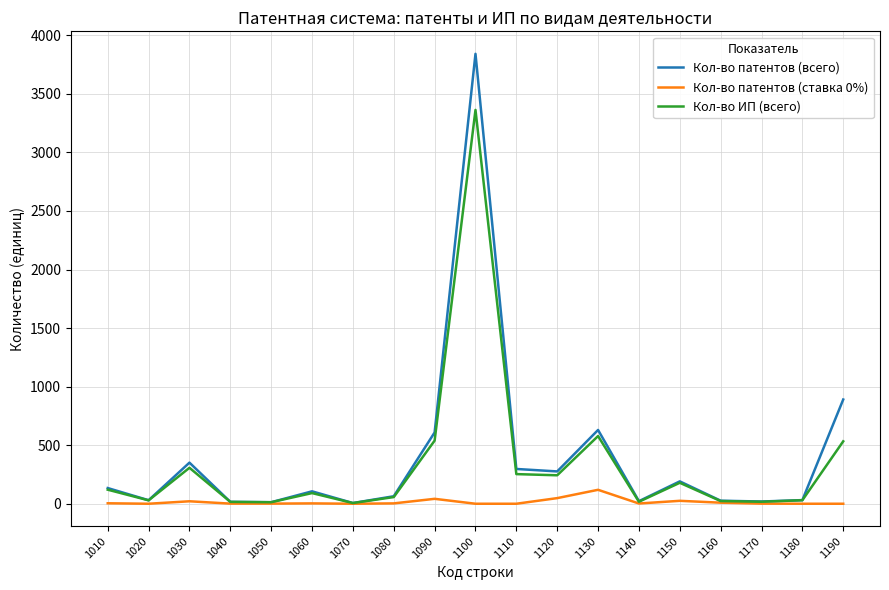

Between 1040 and 1100, which series saw the biggest shift?

Кол-во патентов (всего)